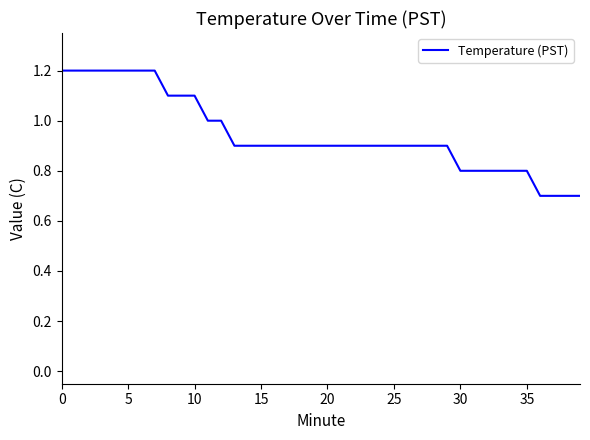

What is the difference between the maximum and minimum values?

0.5